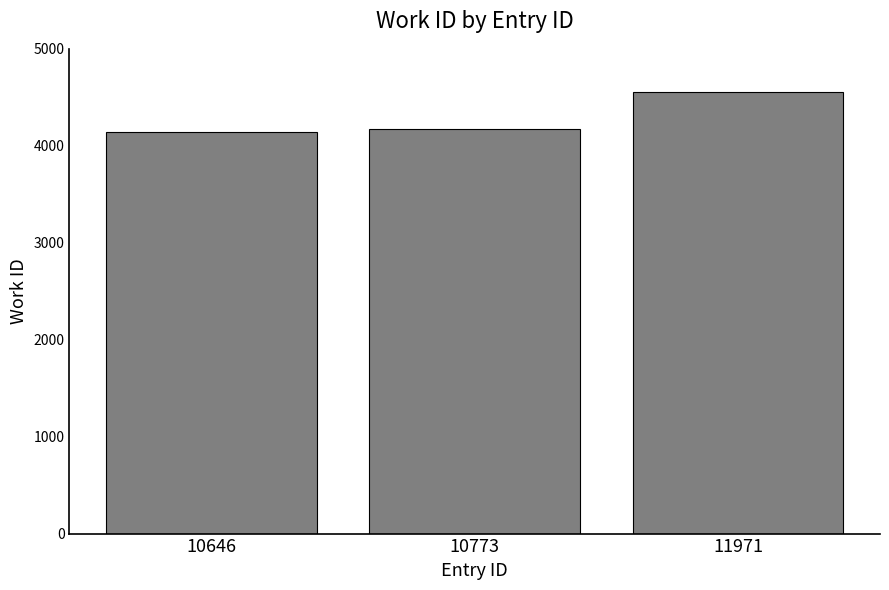

How many bars are there in total?

3